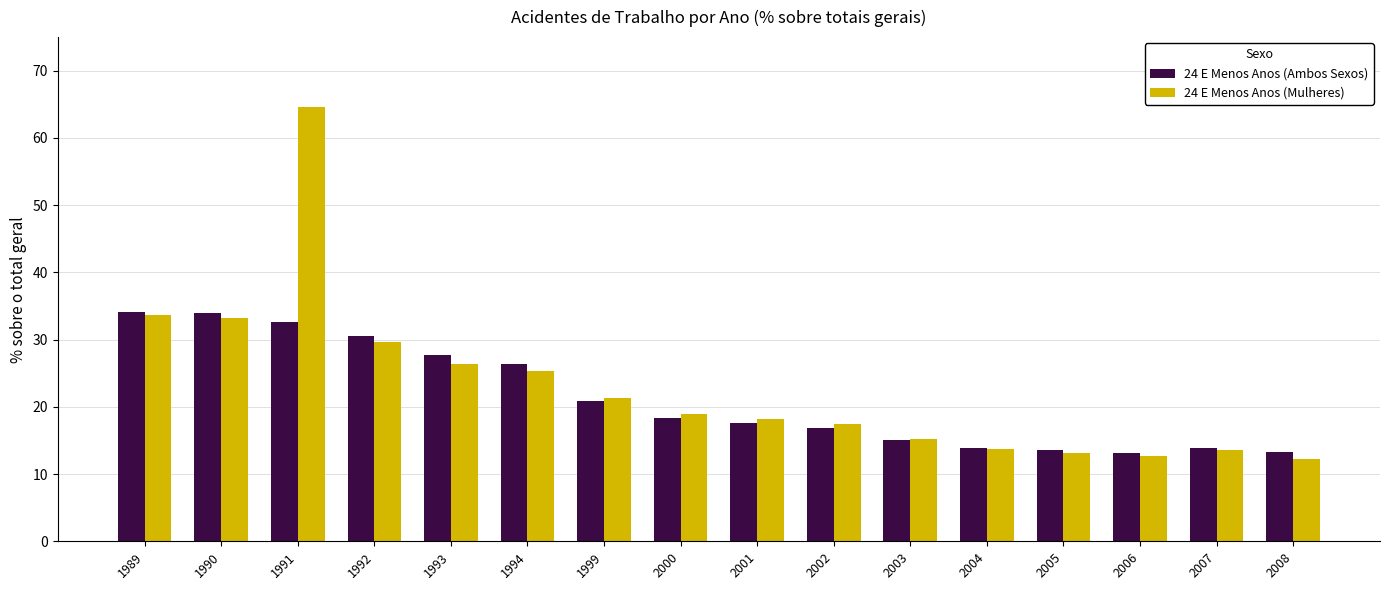

Does the chart contain stacked bars?

No